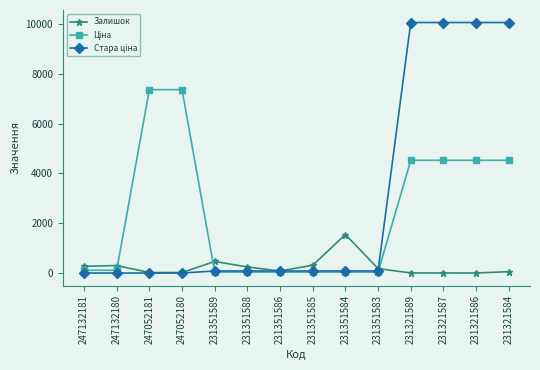

What is the greatest value displayed?

10054.8